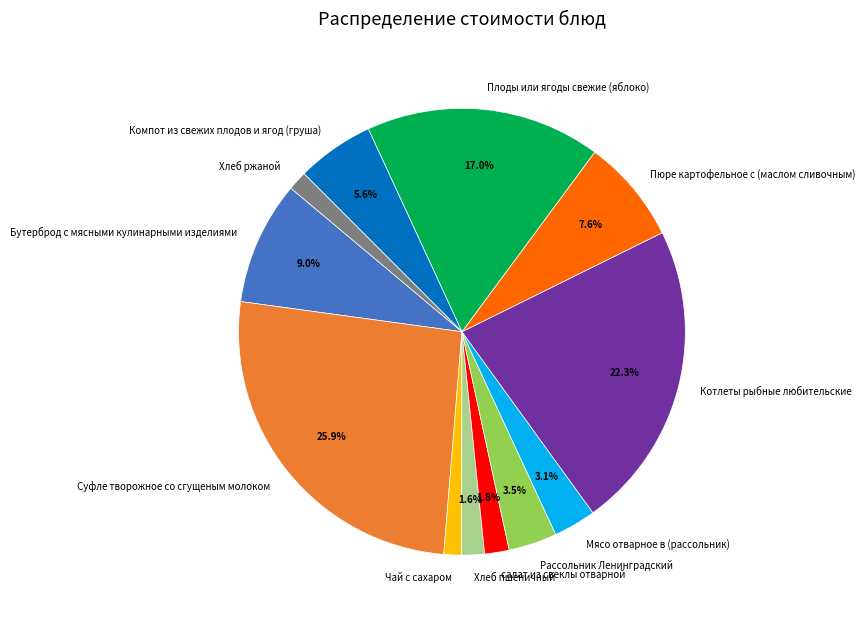

To the nearest percent, what is the average slice percentage?

8%